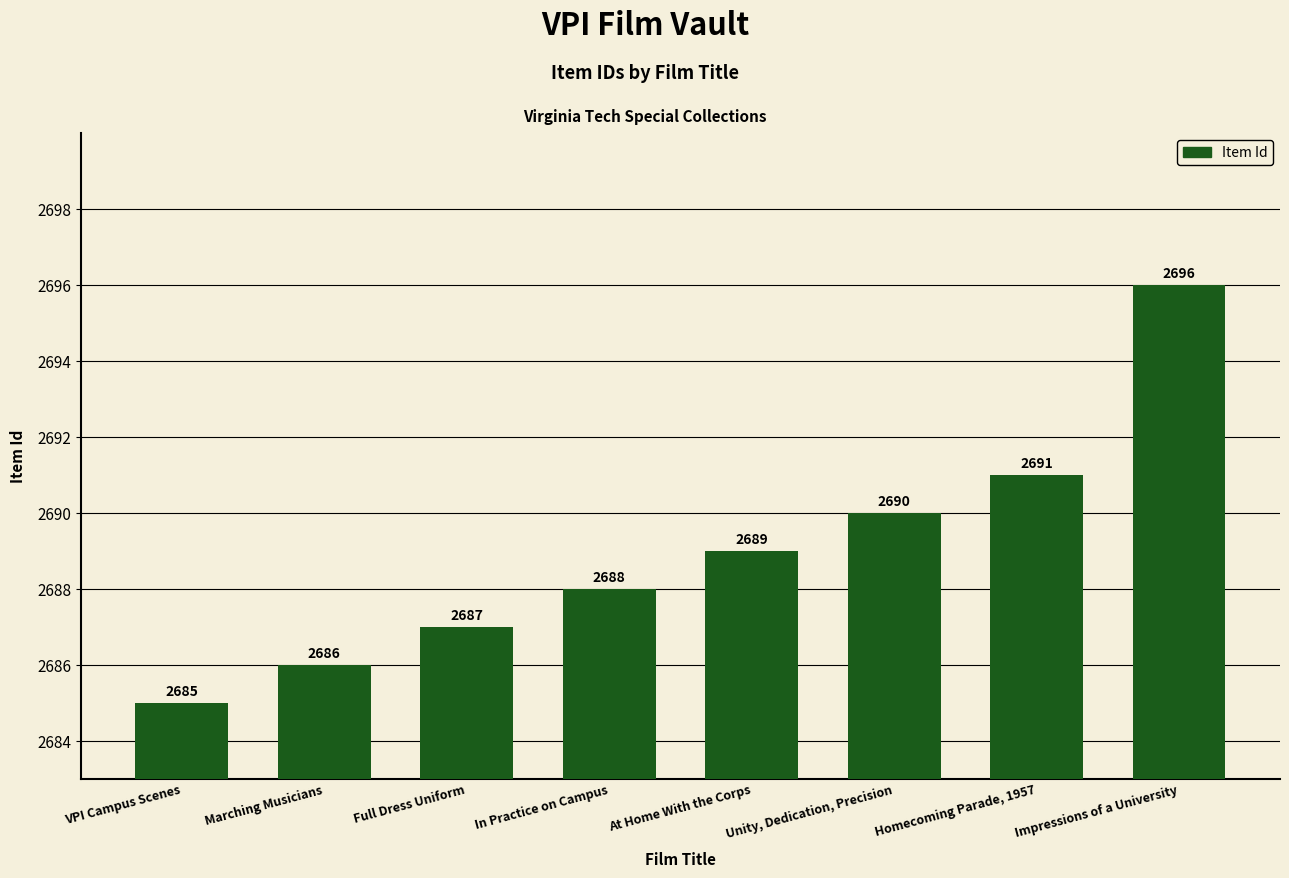

How many bars are there in total?

8